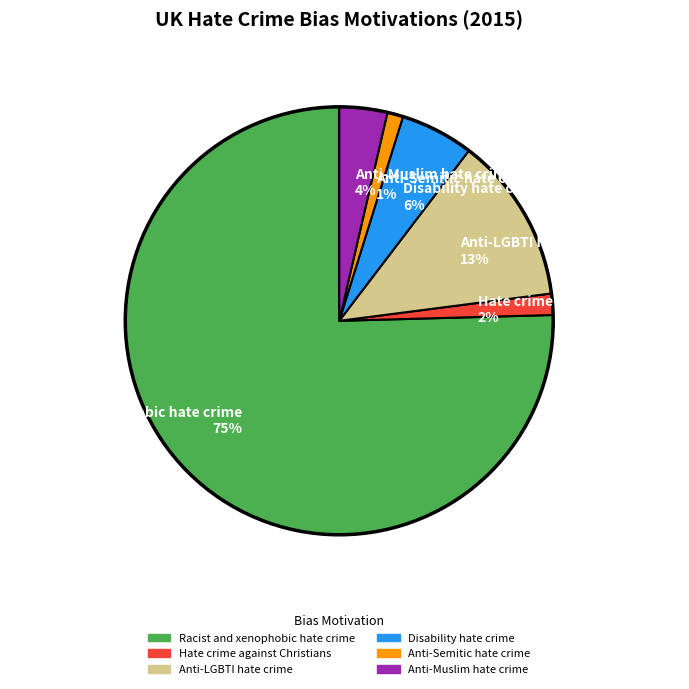

To the nearest percent, what percentage of the pie is Anti-Semitic hate crime 1%?

1%